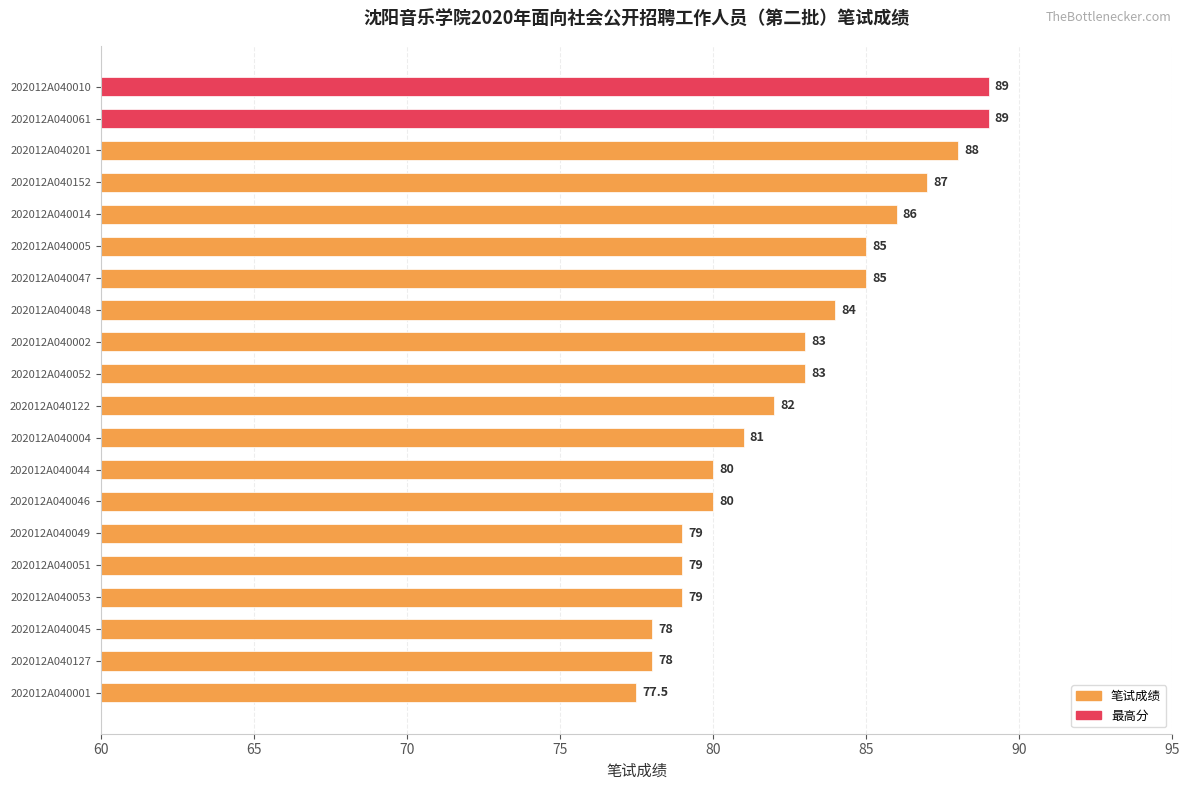

How many values are below 83?

10